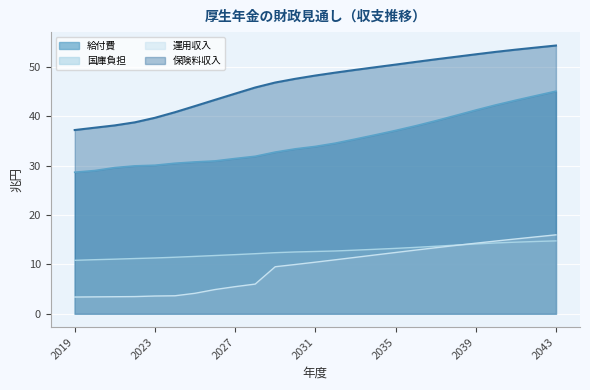

The value of 国庫負担 at 2036 is 13.4. True or false?

True